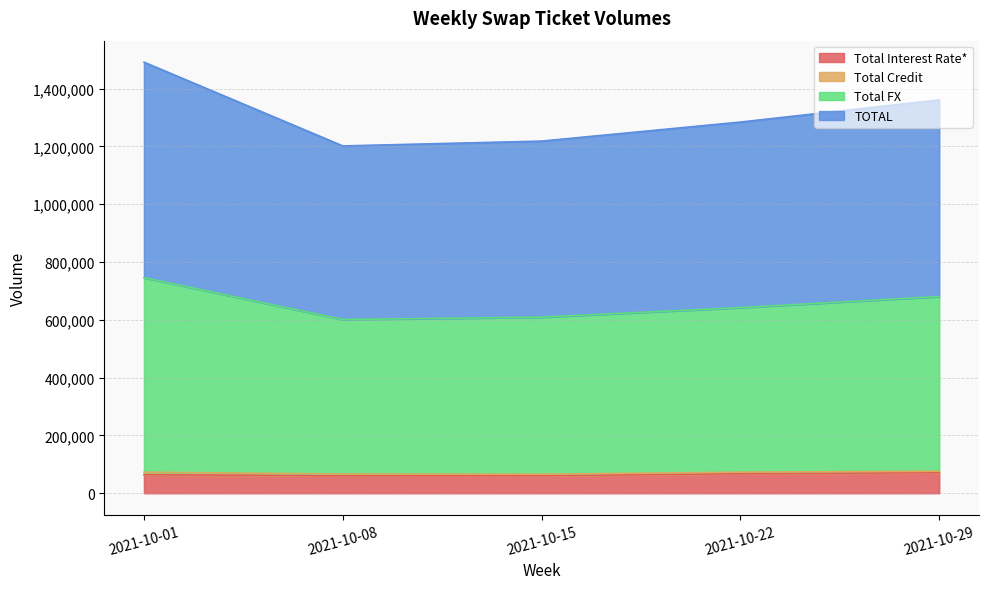

Count the number of categories in the chart.

5